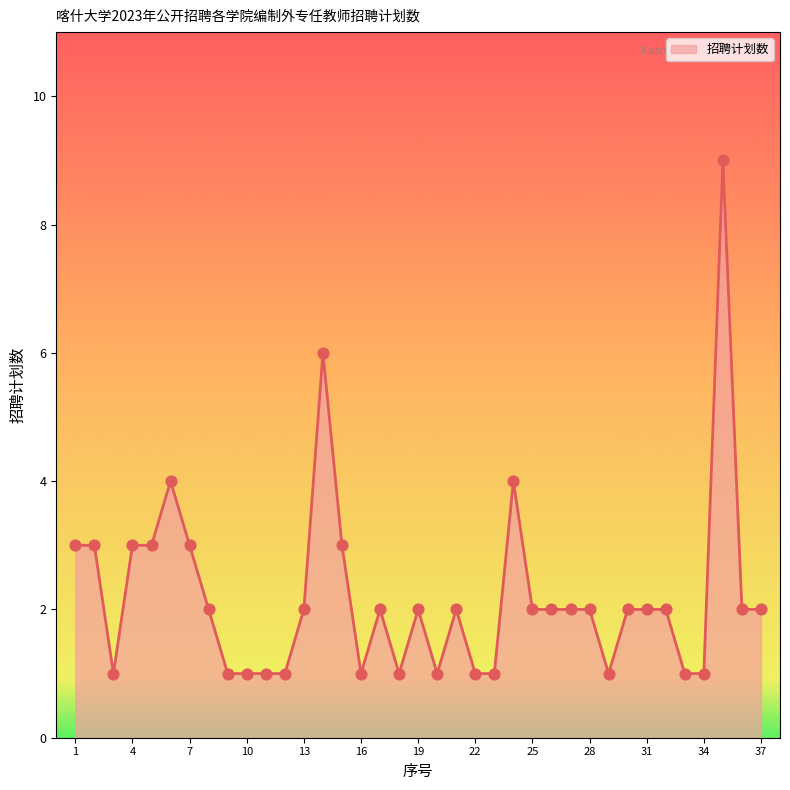

What is the maximum value shown in the chart?

9